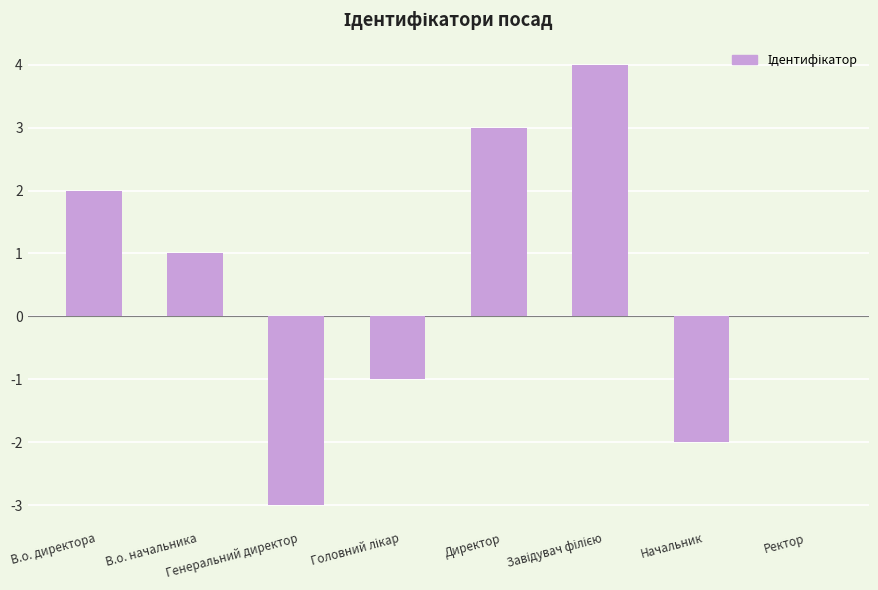

How many series are shown in this chart?

1